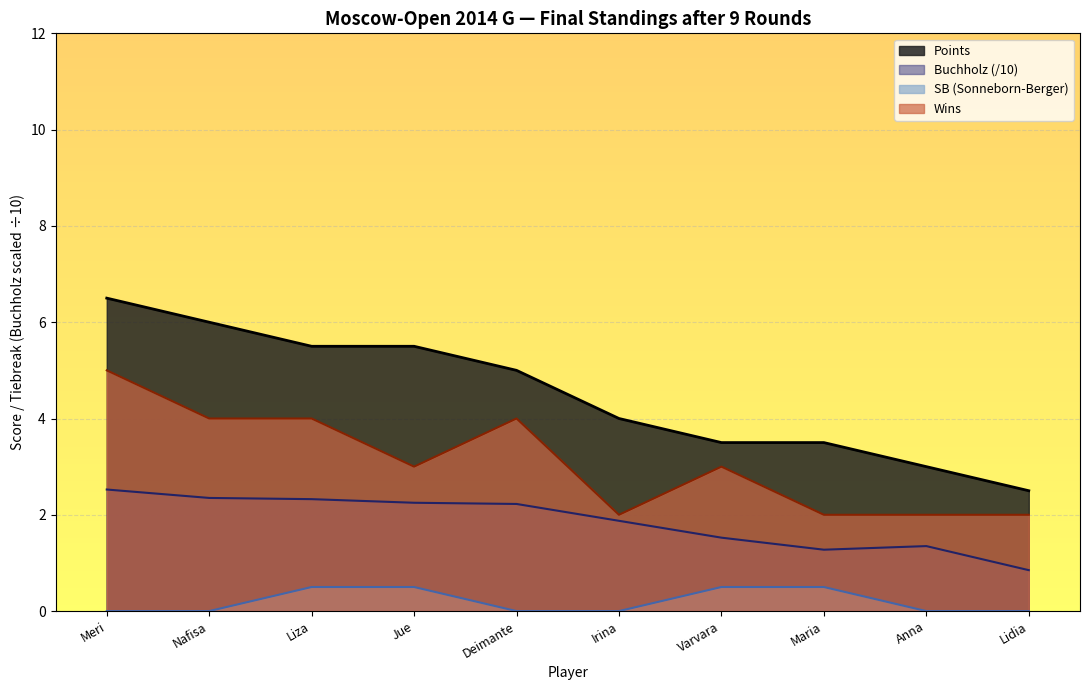

How many lines are shown in the chart?

4